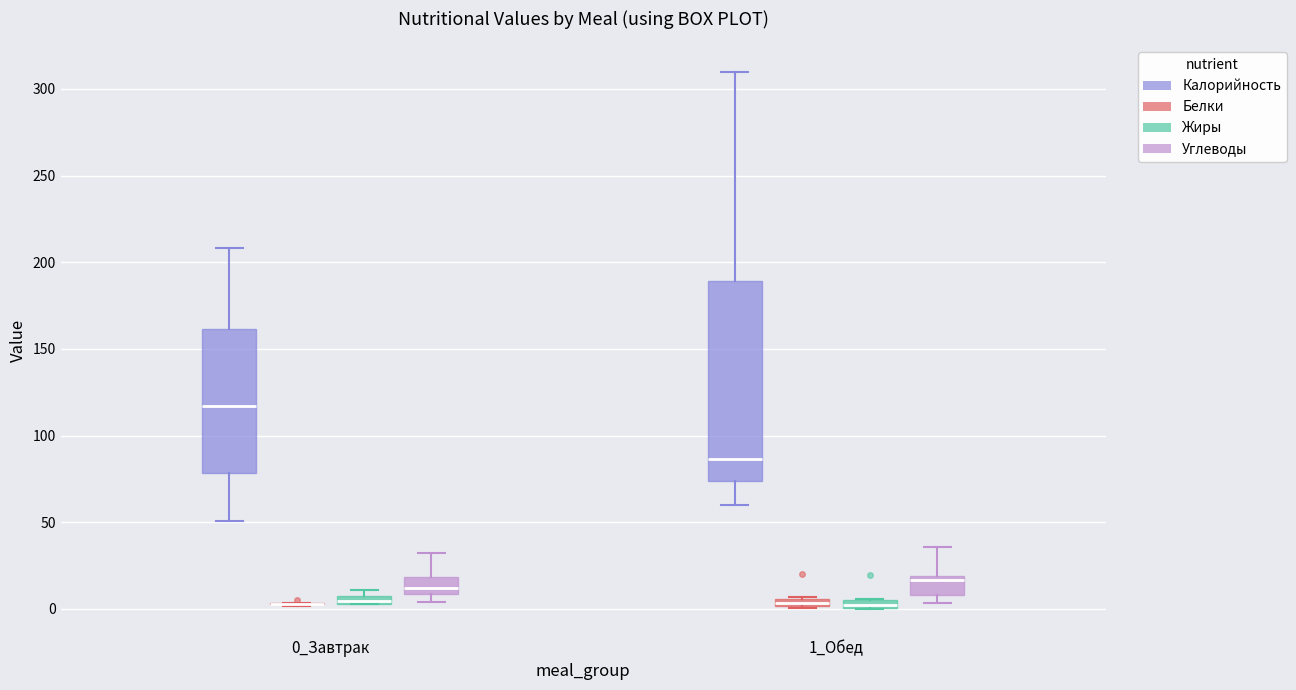

Where is the lower edge of the box for 0_Завтрак (Жиры) on the y-axis? The values are not printed on the chart, so give them approximately, as read against the axis.

5